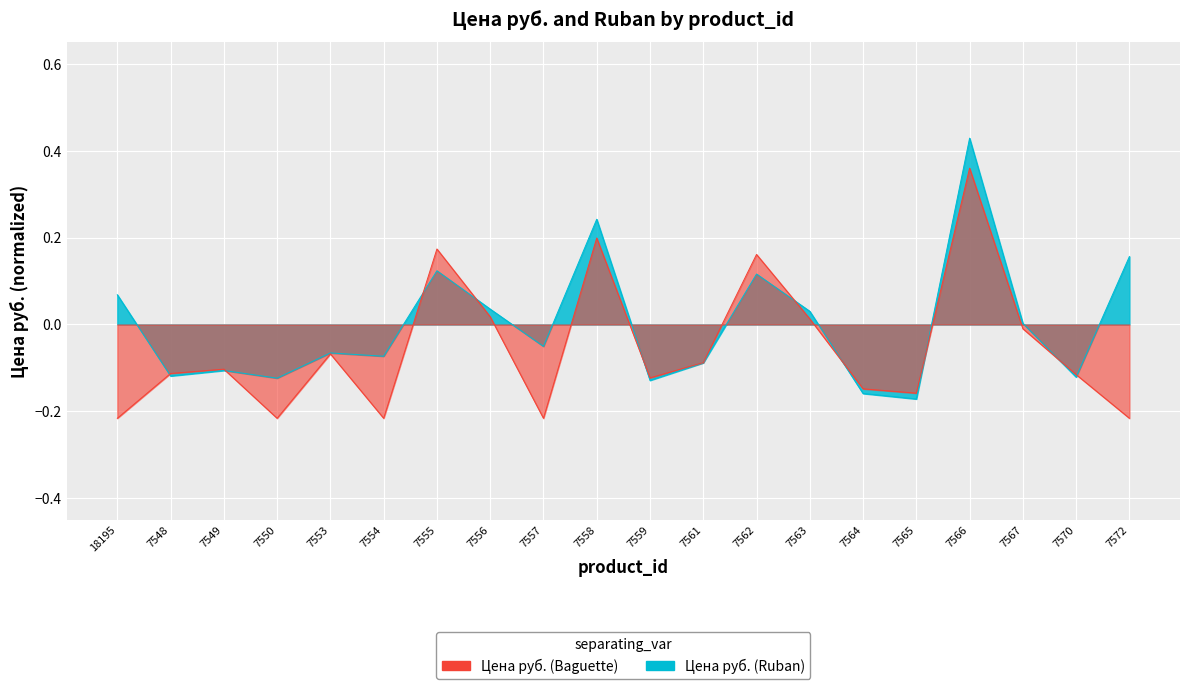

Reading right to left, extract all data points from this chart.

Цена руб.: 7572=0.2	7570=-0.1	7567=0.0	7566=0.4	7565=-0.2	7564=-0.2	7563=0.0	7562=0.1	7561=-0.1	7559=-0.1	7558=0.2	7557=-0.1	7556=0.0	7555=0.1	7554=-0.1	7553=-0.1	7550=-0.1	7549=-0.1	7548=-0.1	18195=0.1
Ruban: 7572=-0.2	7570=-0.1	7567=-0.0	7566=0.4	7565=-0.2	7564=-0.1	7563=0.0	7562=0.2	7561=-0.1	7559=-0.1	7558=0.2	7557=-0.2	7556=0.0	7555=0.2	7554=-0.2	7553=-0.1	7550=-0.2	7549=-0.1	7548=-0.1	18195=-0.2